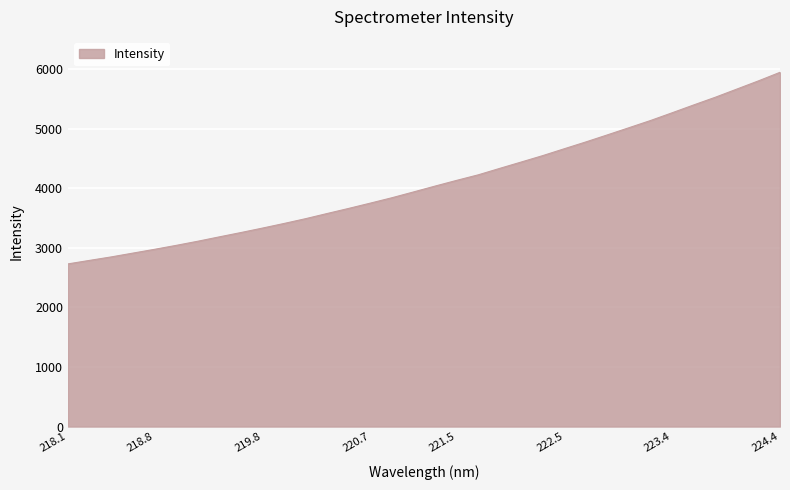

What is the difference between the second highest and second lowest values?

3013.2